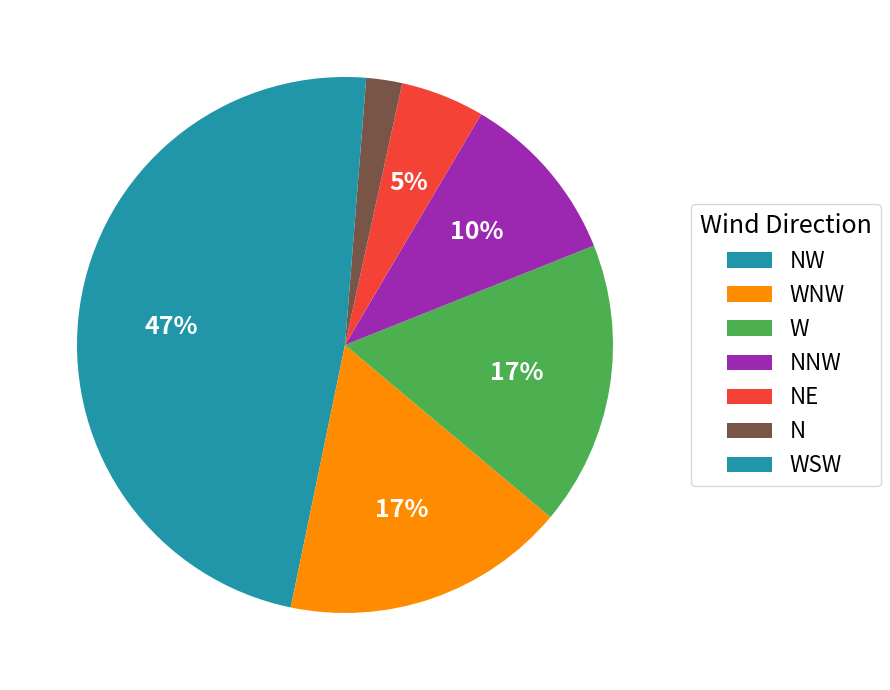

How many slices are in this pie chart?

7